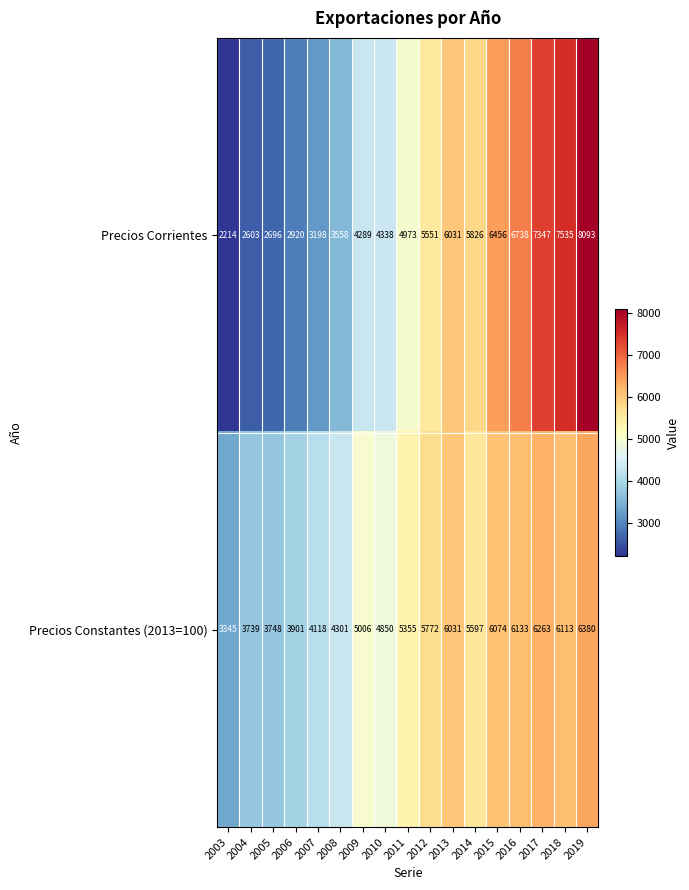

What is the spread (max minus min) of values at 2004?

1136